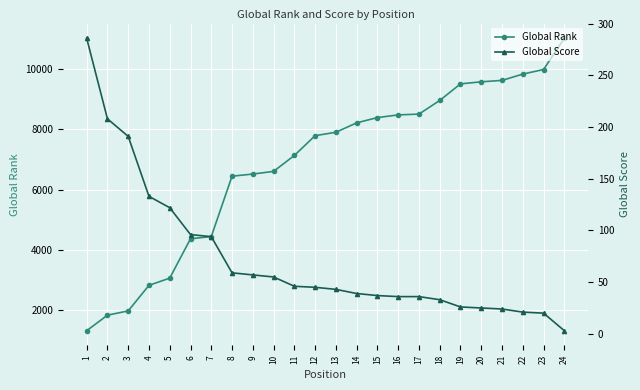

The Global Rank series shows 15767 at 24. True or false?

False